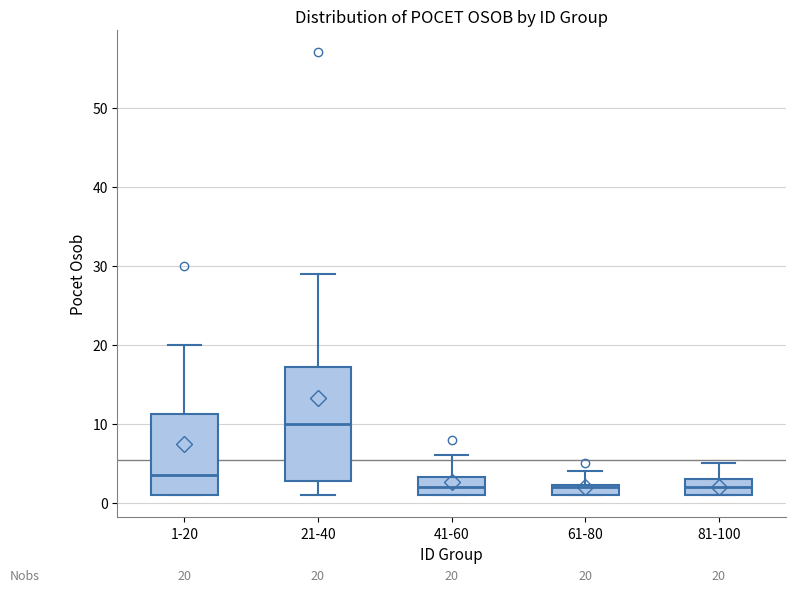

Which box has the highest median line?

21-40